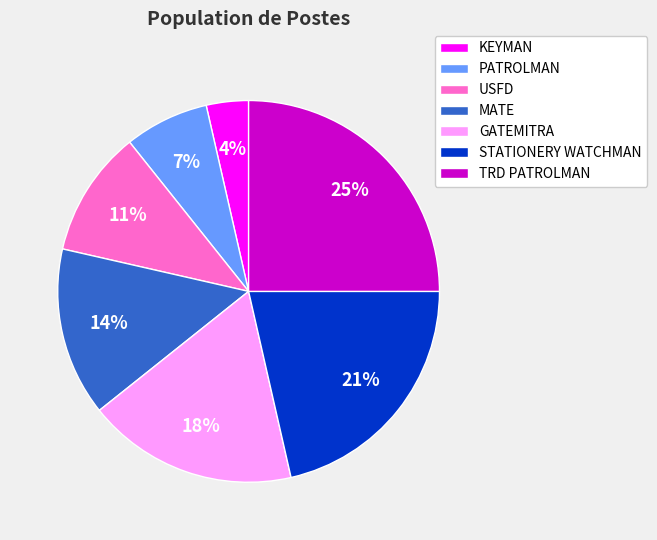

What percentage is the USFD slice, to the nearest percent?

11%